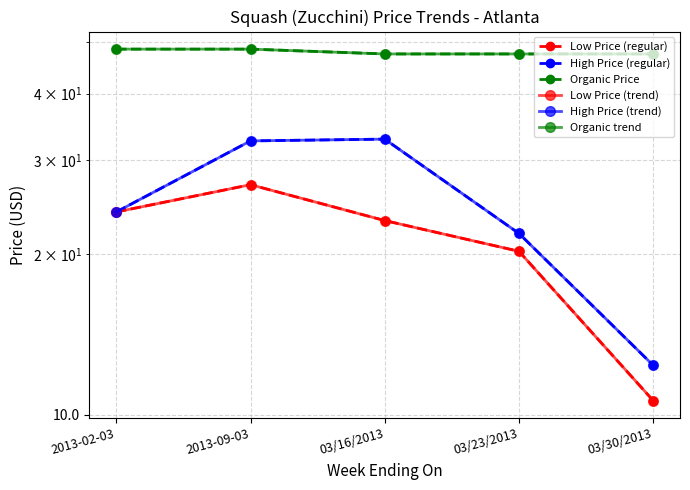

True or false: Low Price (regular) and Organic Price intersect in this chart.

False